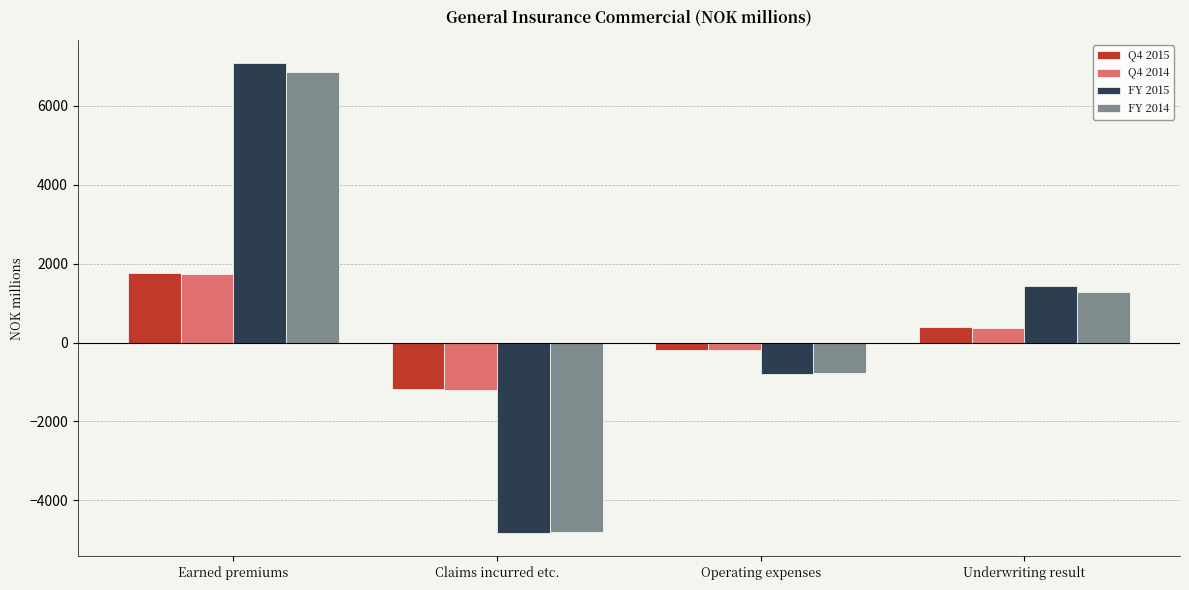

What is the label of the 1st bar from the left?

Earned premiums